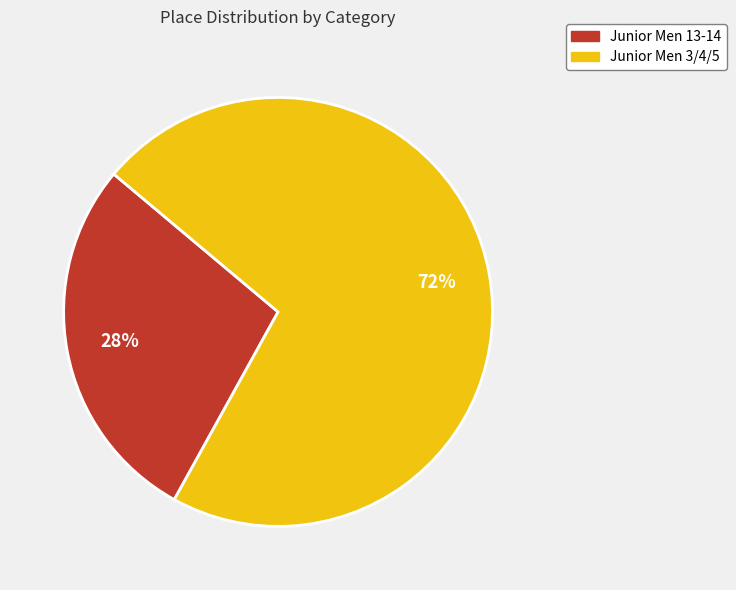

Combined, do Junior Men 13-14 and Junior Men 3/4/5 account for over 50%?

Yes